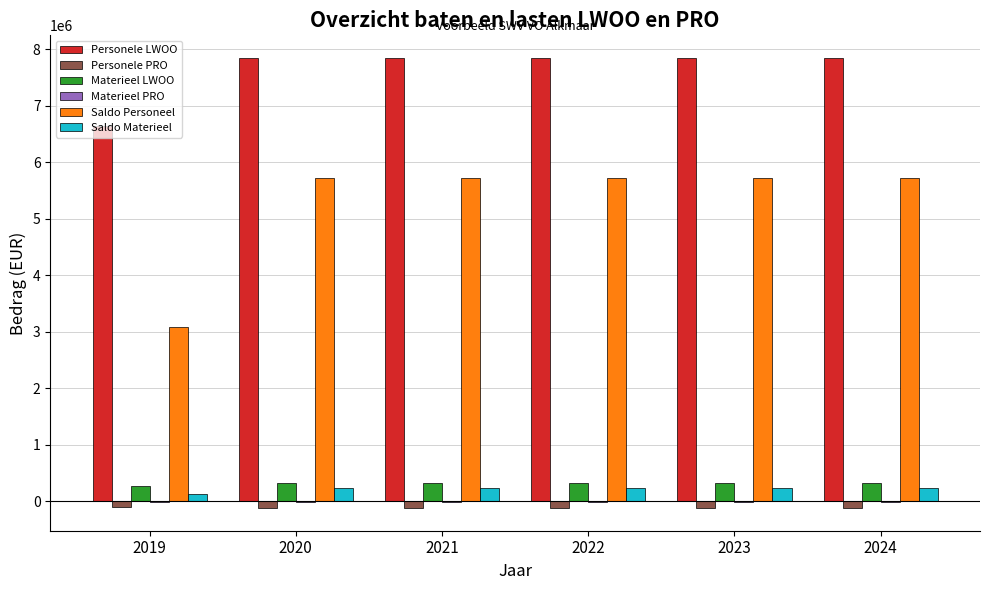

Is the value of Materieel LWOO at 2022 greater than the value of Saldo Personeel at 2019?

No